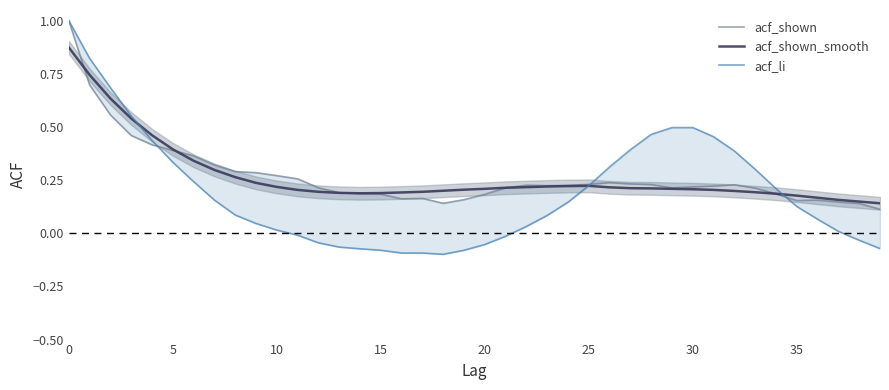

The value of acf_li at 9 is 0.0. True or false?

True